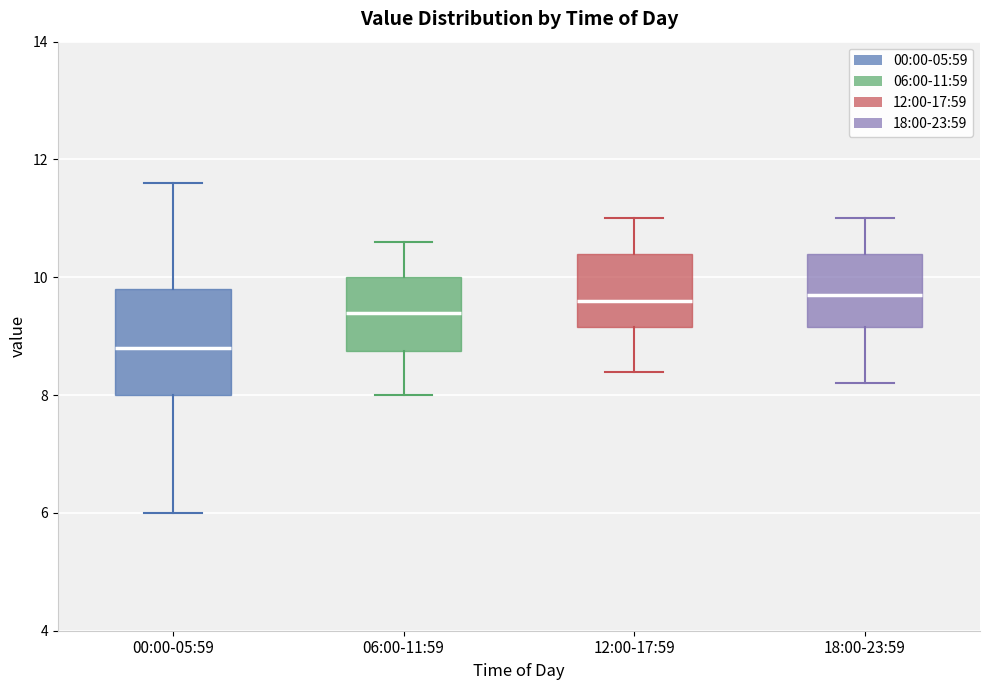

Reading left to right, transcribe this box plot: for each box, give where its median line is, the range the box spans, and where its two whiskers end, as read against the y-axis. The values are not printed on the chart, so give them approximately, as read against the axis.

00:00-05:59: median 8.8, box 8.0 to 9.8, whiskers 6.0 to 11.6
06:00-11:59: median 9.4, box 8.8 to 10.0, whiskers 8.0 to 10.6
12:00-17:59: median 9.6, box 9.2 to 10.4, whiskers 8.4 to 11.0
18:00-23:59: median 9.8, box 9.2 to 10.4, whiskers 8.2 to 11.0